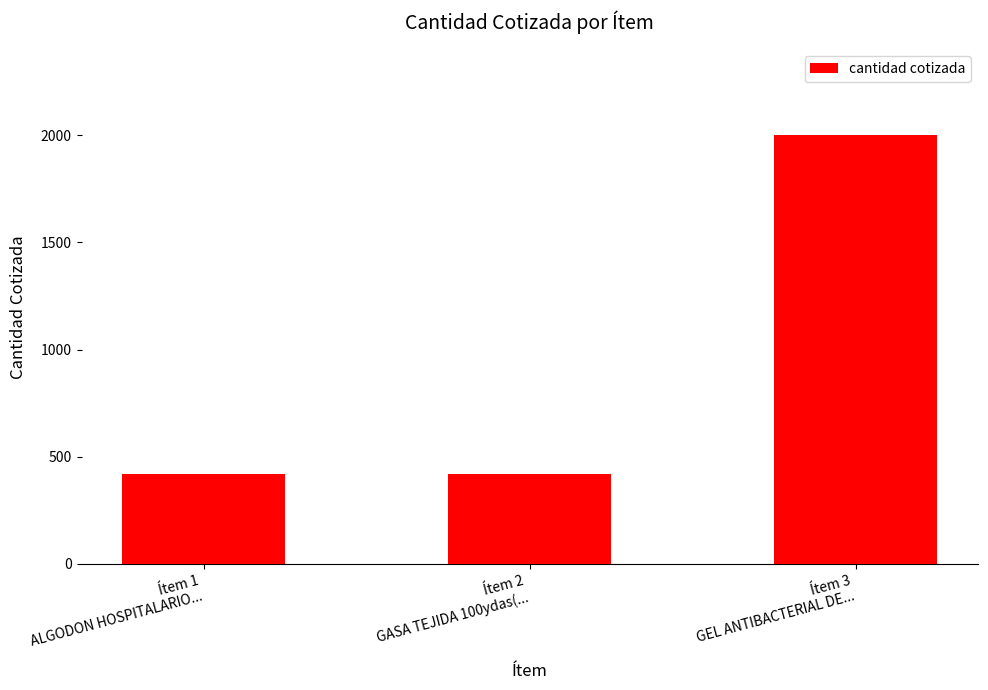

What is the value of the 1st bar from the left?

420